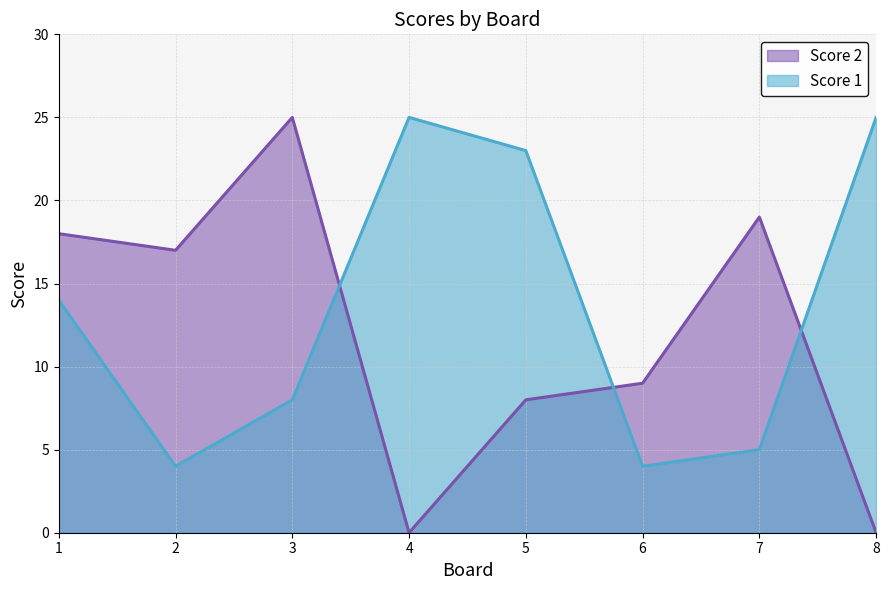

Is it true that Score 2 equals 13 at 5?

False